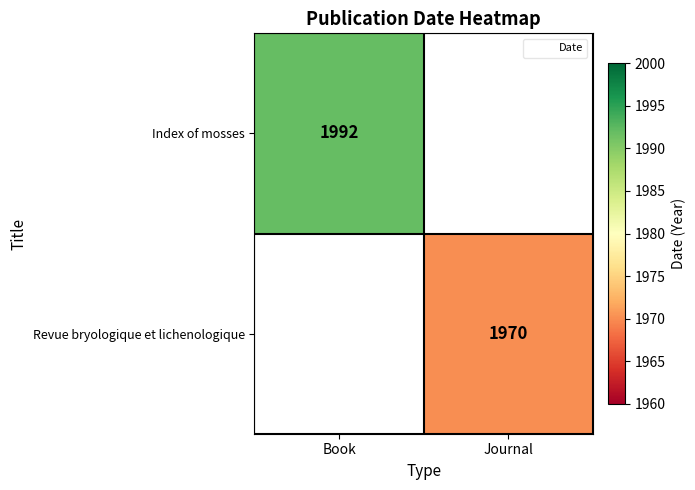

How many data points does each series have?

2